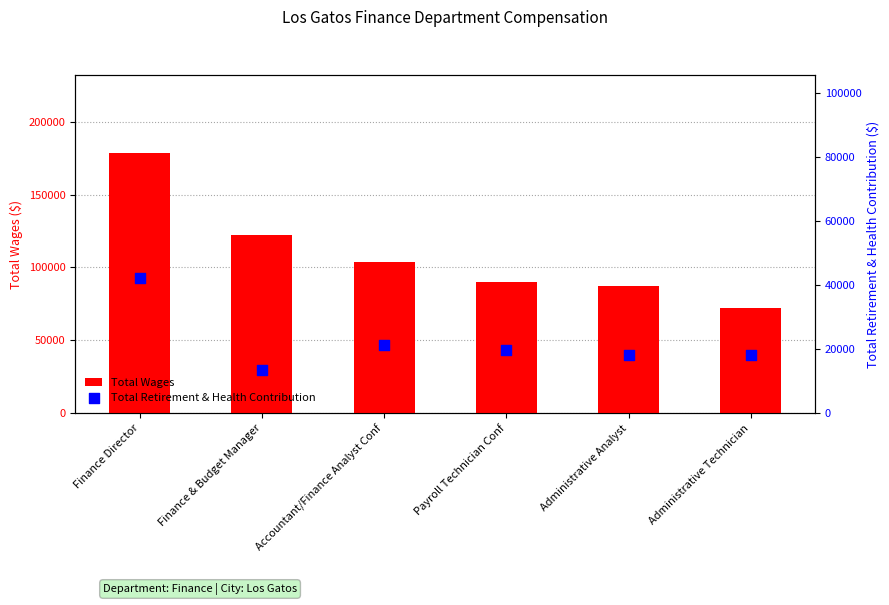

Which series contains the highest Y value?

Total Wages